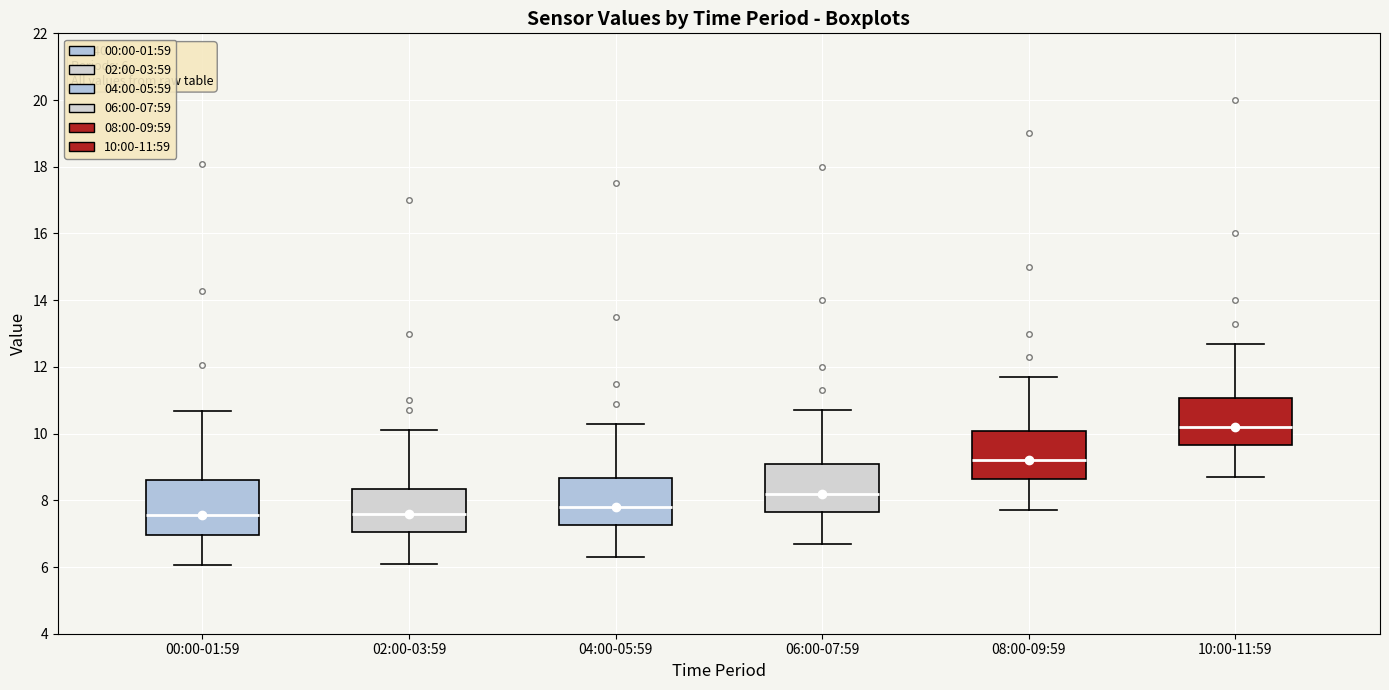

Comparing the boxes themselves (not the whiskers), which one is the tallest?

00:00-01:59